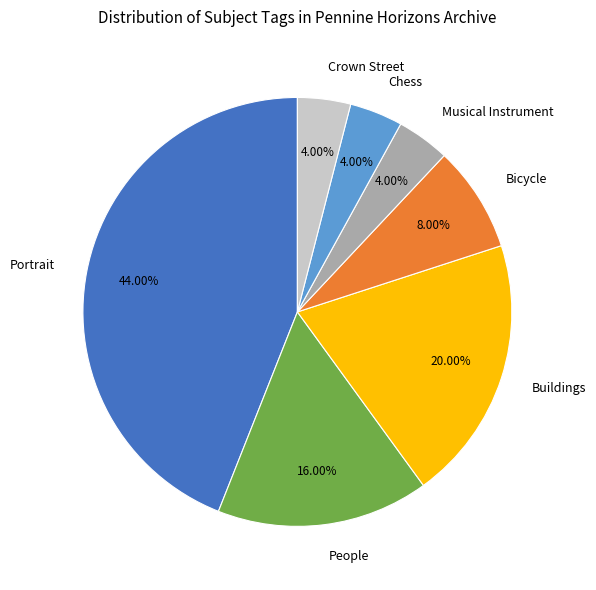

Which slice is the largest?

Portrait